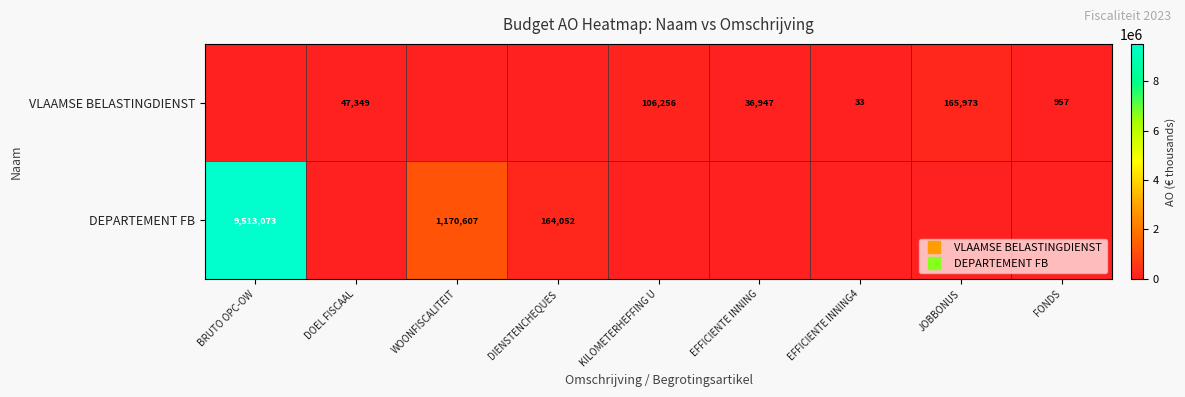

Which category has the highest value in the VLAAMSE BELASTINGDIENST series?

JOBBONUS